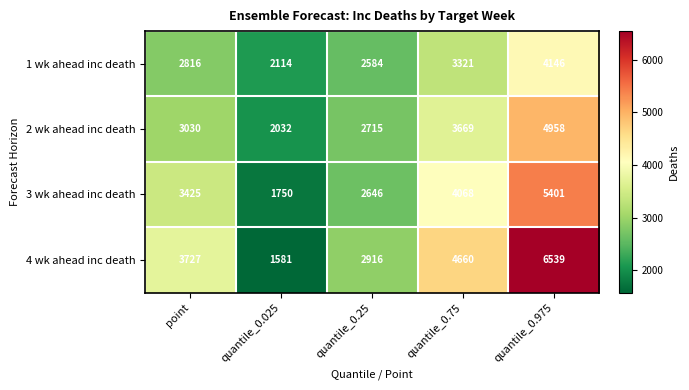

Which series has the widest spread of values?

4 wk ahead inc death